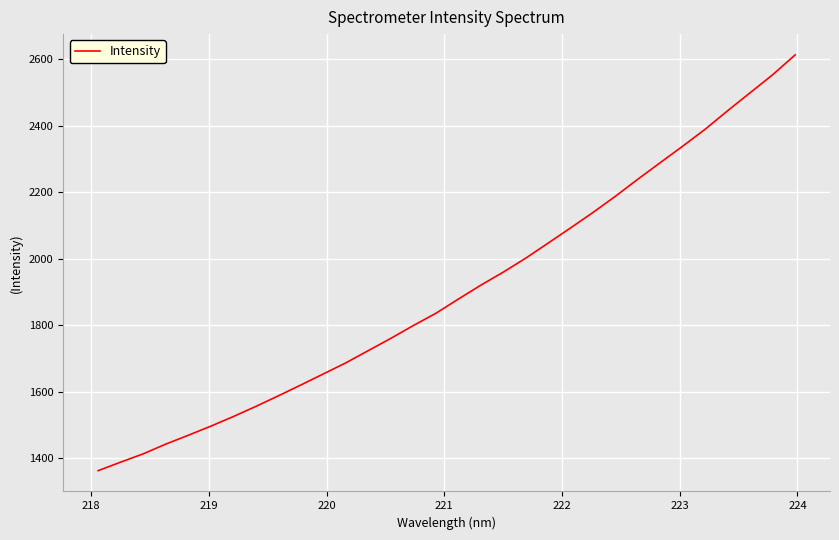

What is the difference between the maximum and minimum values?

1251.2